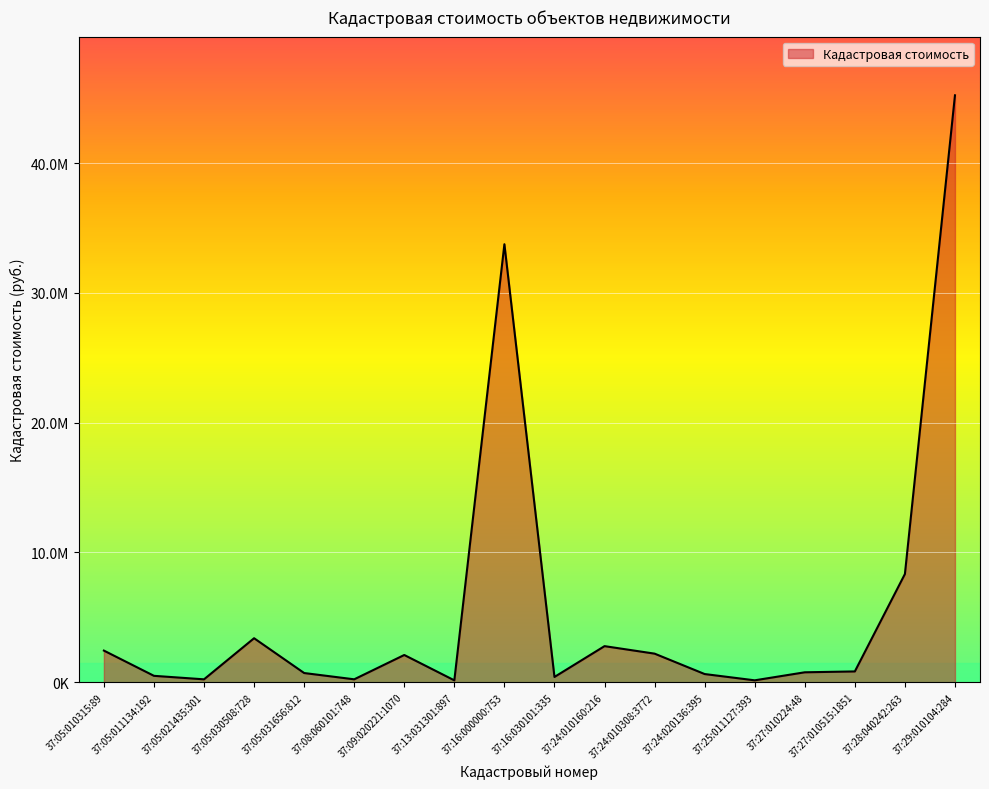

What is the difference between the second highest and second lowest values?

33591460.8